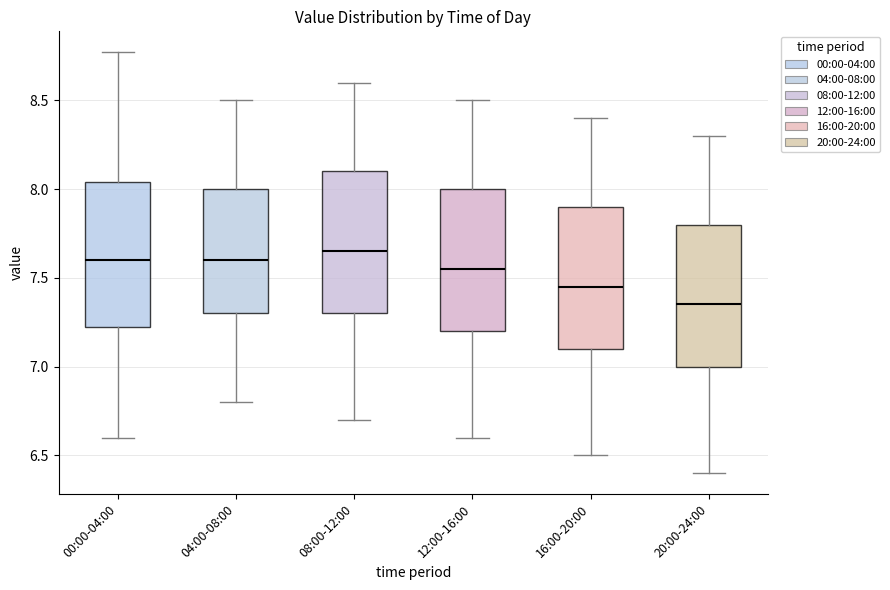

Reading left to right, transcribe this box plot: for each box, give where its median line is, the range the box spans, and where its two whiskers end, as read against the y-axis. The values are not printed on the chart, so give them approximately, as read against the axis.

00:00-04:00: median 7.60, box 7.20 to 8.05, whiskers 6.60 to 8.75
04:00-08:00: median 7.60, box 7.30 to 8.00, whiskers 6.80 to 8.50
08:00-12:00: median 7.65, box 7.30 to 8.10, whiskers 6.70 to 8.60
12:00-16:00: median 7.55, box 7.20 to 8.00, whiskers 6.60 to 8.50
16:00-20:00: median 7.45, box 7.10 to 7.90, whiskers 6.50 to 8.40
20:00-24:00: median 7.35, box 7.00 to 7.80, whiskers 6.40 to 8.30